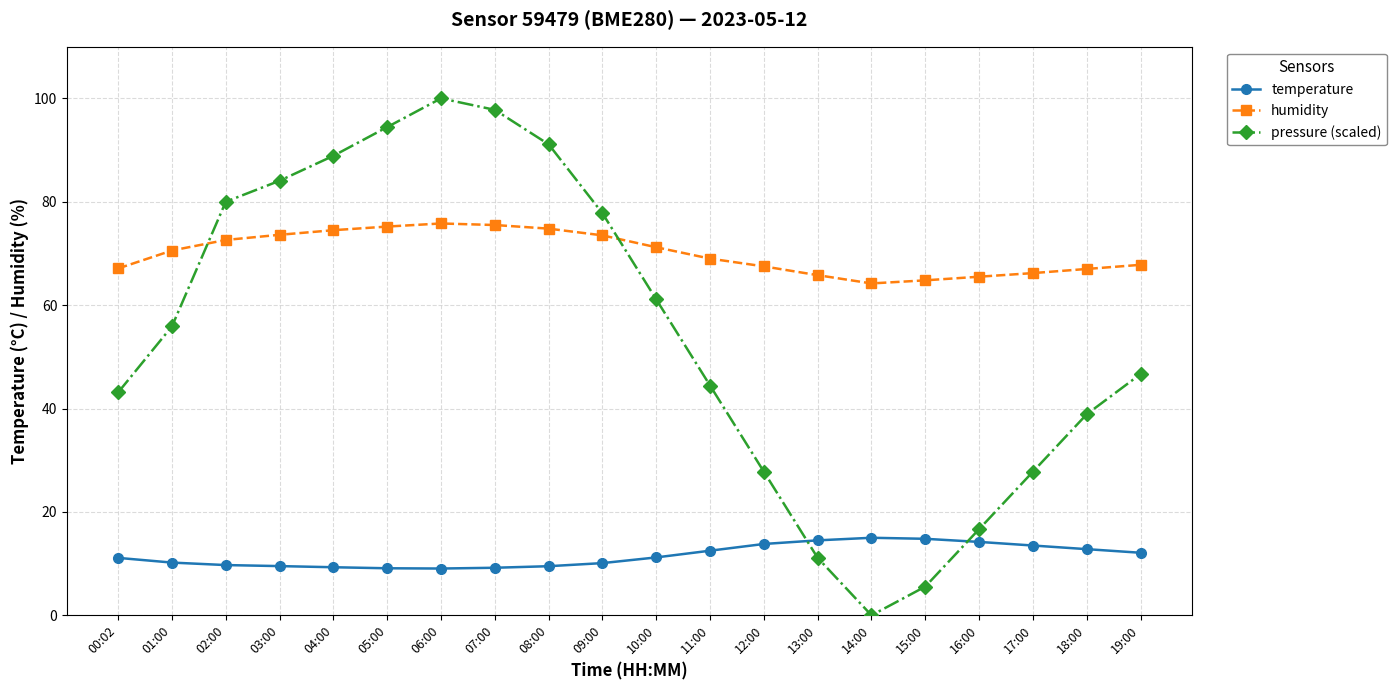

What is the average value of the humidity series?

70.1